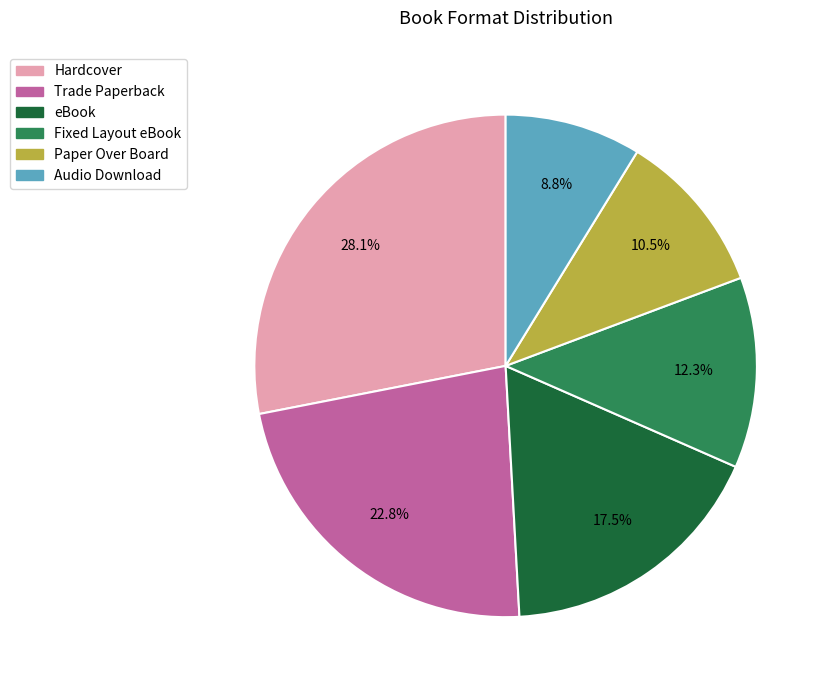

To the nearest percent, what is the combined percentage of Fixed Layout eBook and Trade Paperback?

35%